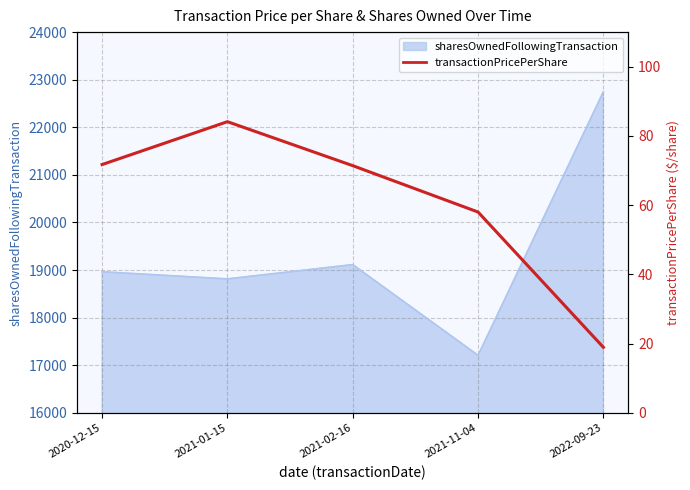

True or false: the data shows 5.9 at 2022-09-23.

False